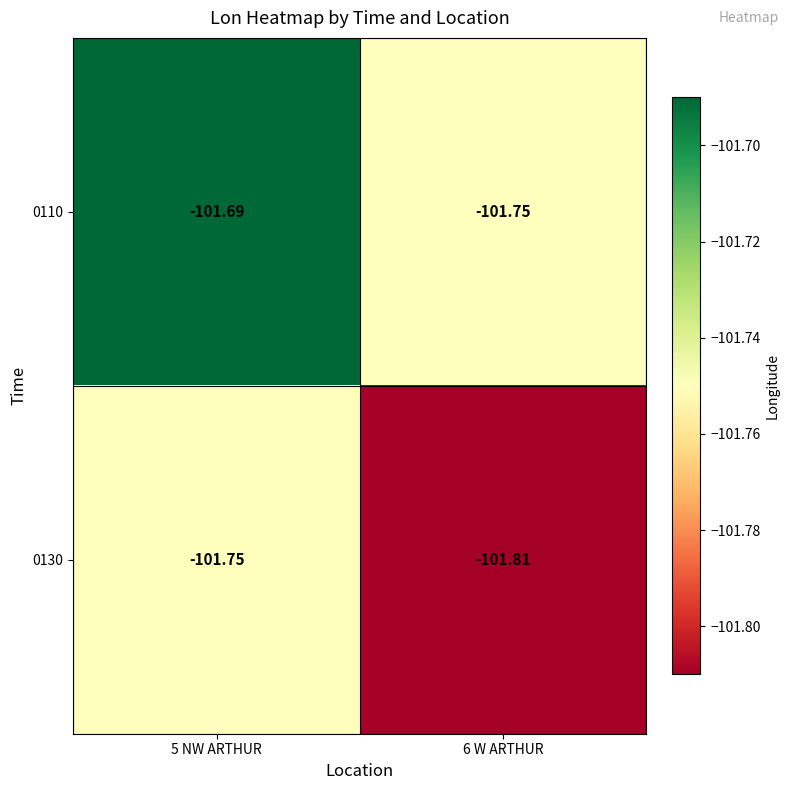

What is the total value across all series at 5 NW ARTHUR?

-203.4